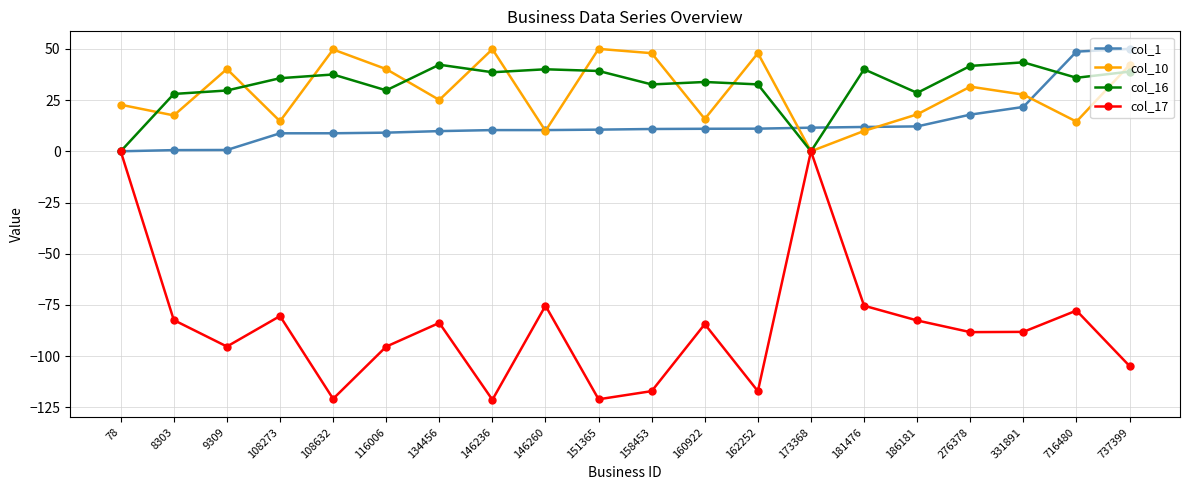

Is the value of col_1 at 108632 greater than the value of col_17 at 78?

Yes